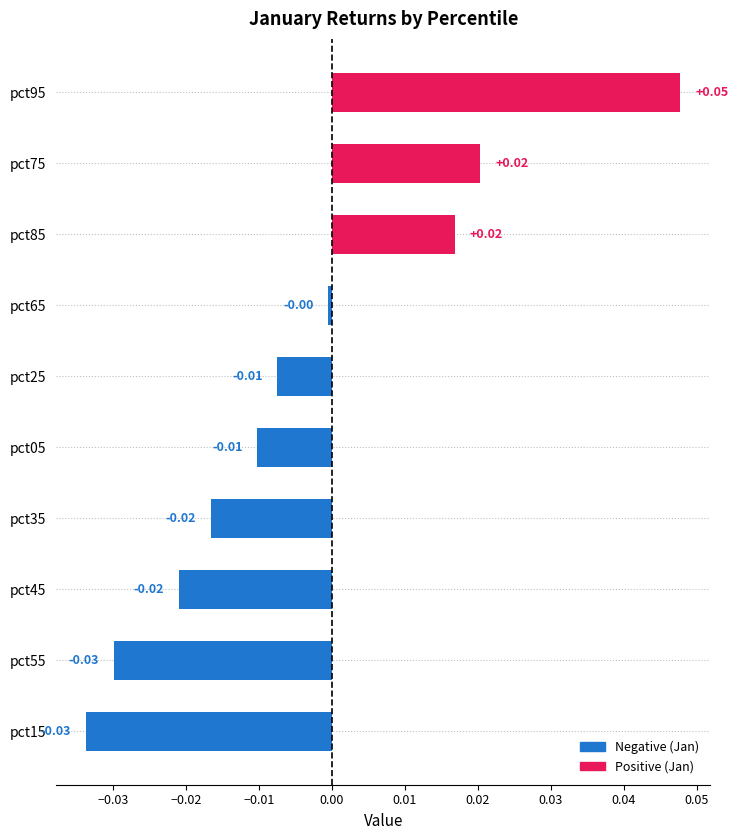

Between pct55 and pct45, which is larger?

pct45